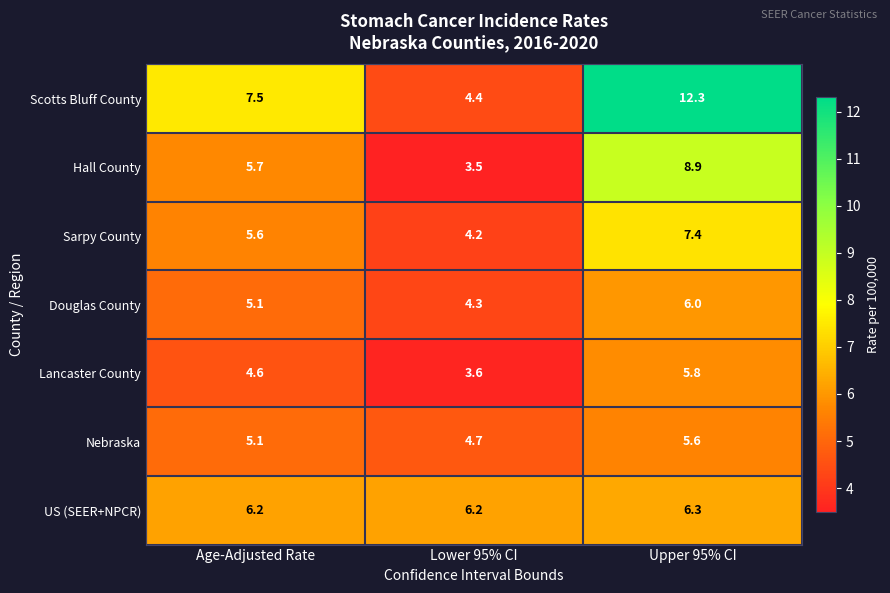

What is the sum of the Douglas County values at Age-Adjusted Rate and Lower 95% CI?

9.4